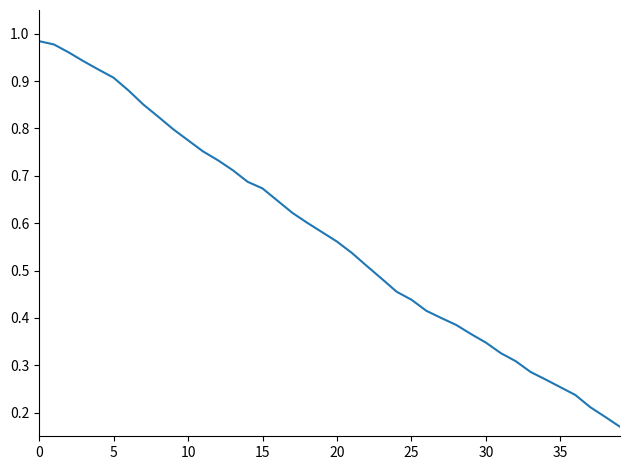

Is this an area chart (filled region under the line)?

No